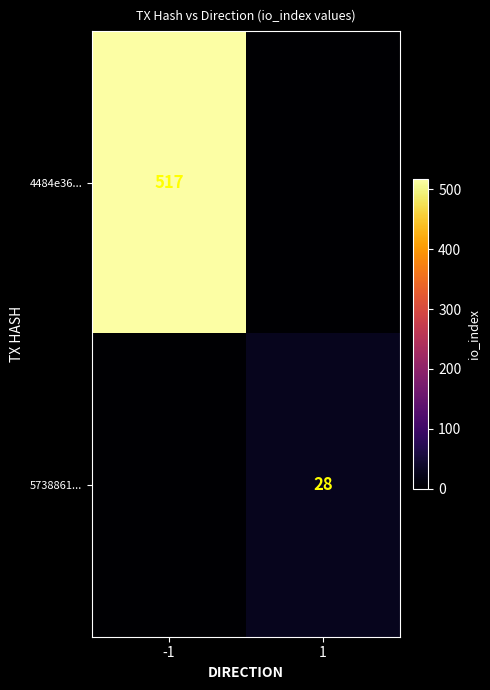

How many data points does each series have?

2